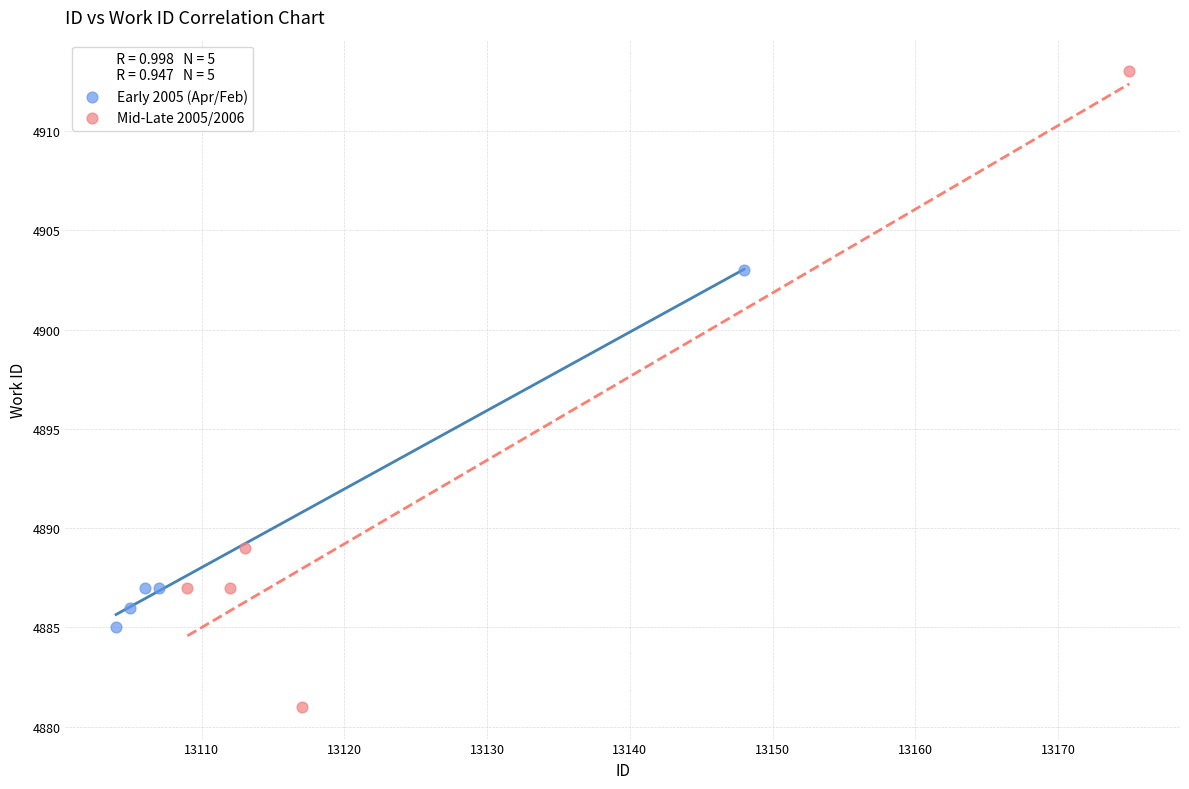

Which series reaches the minimum Y coordinate?

Mid-Late 2005/2006